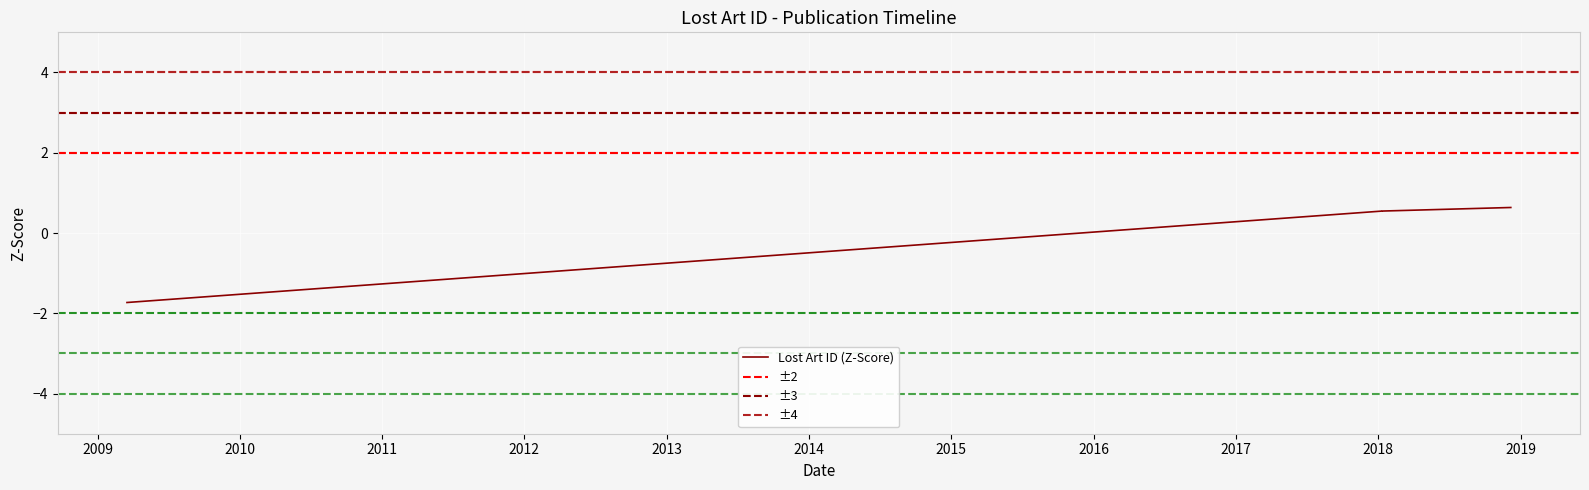

How many lines are shown in the chart?

1